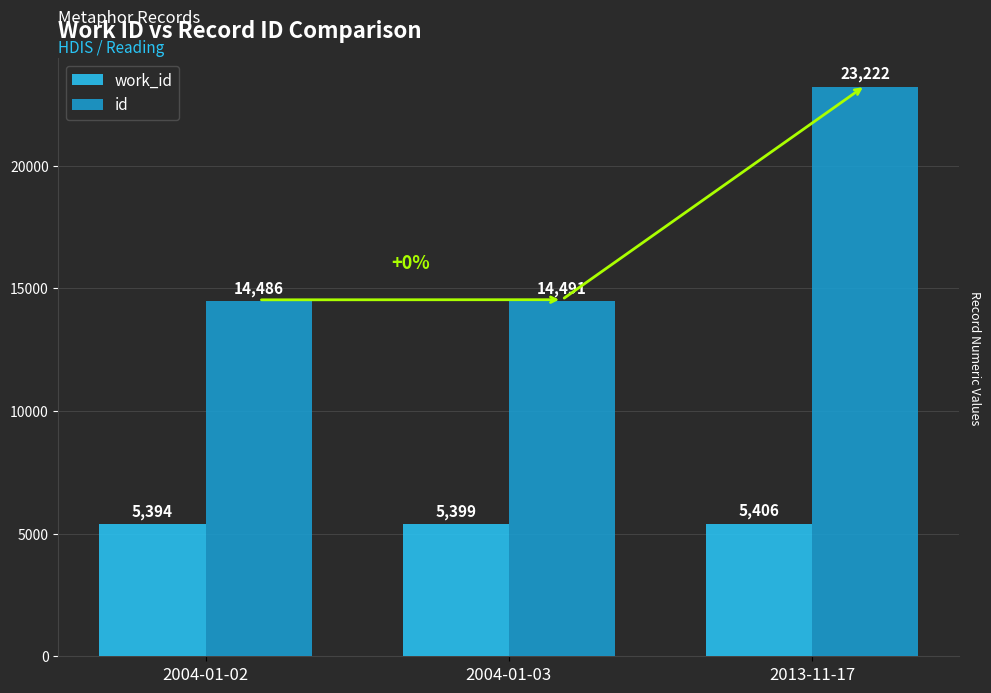

Which series has the largest total across all categories?

id